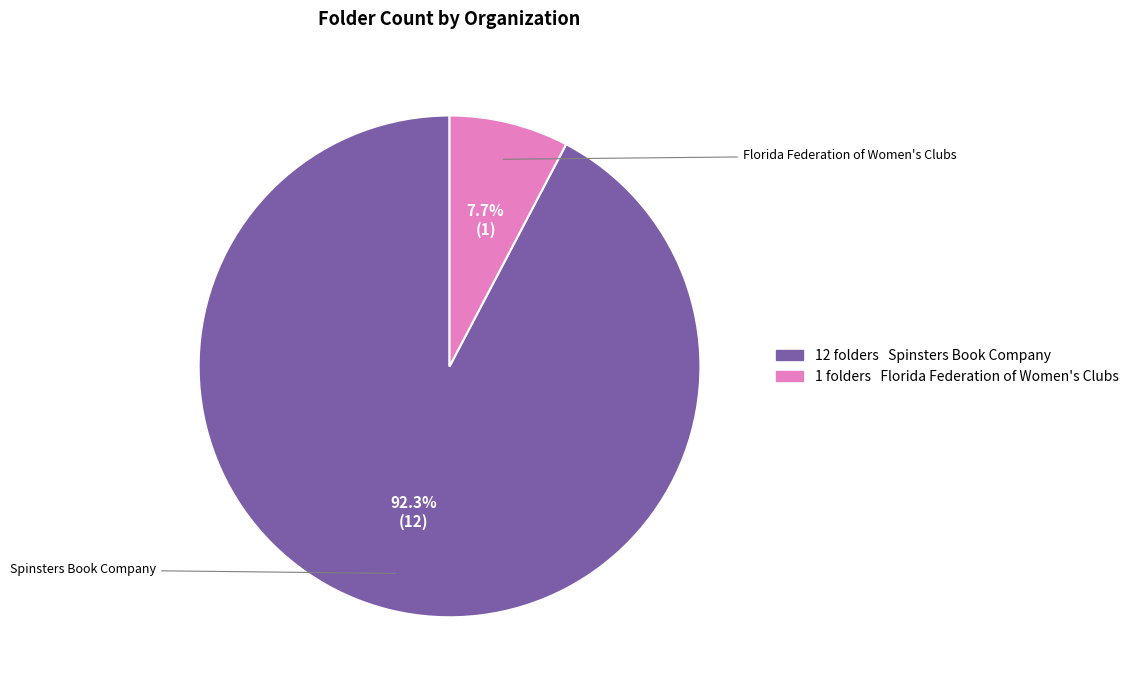

Is there a majority slice in this chart?

Yes